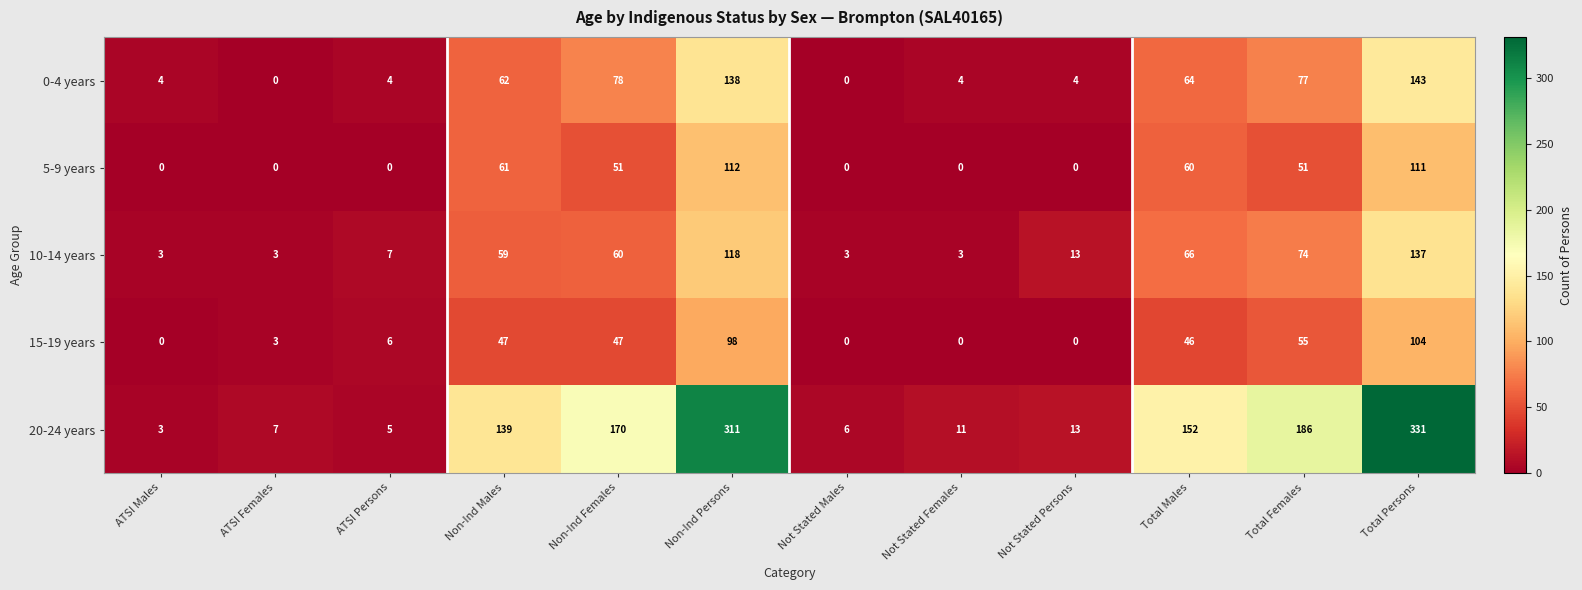

What is the maximum value shown in the chart?

331